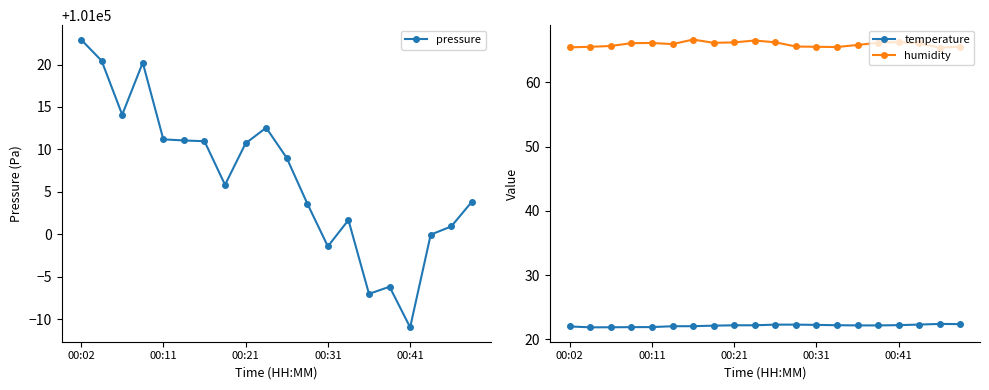

True or false: pressure and temperature cross at least once.

False